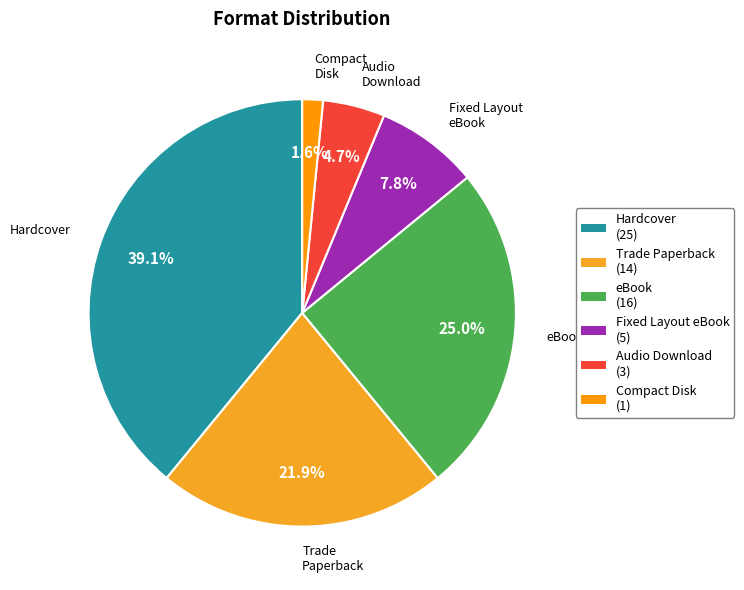

Approximately how many times larger is the value at Audio Download compared to Hardcover?

0.1